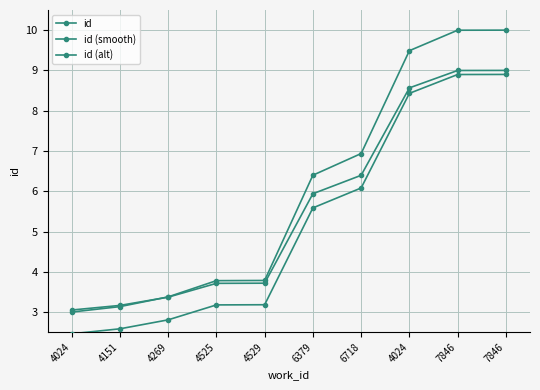

How many series are shown in this chart?

3